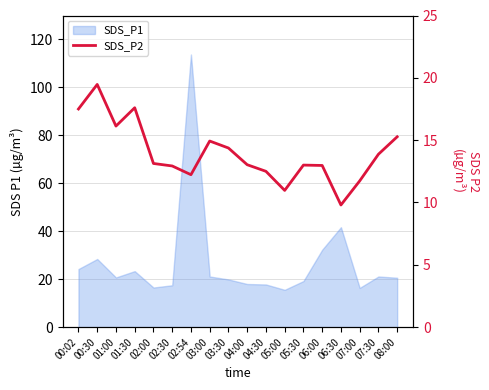

What is the difference between the second highest and minimum values?

7.8